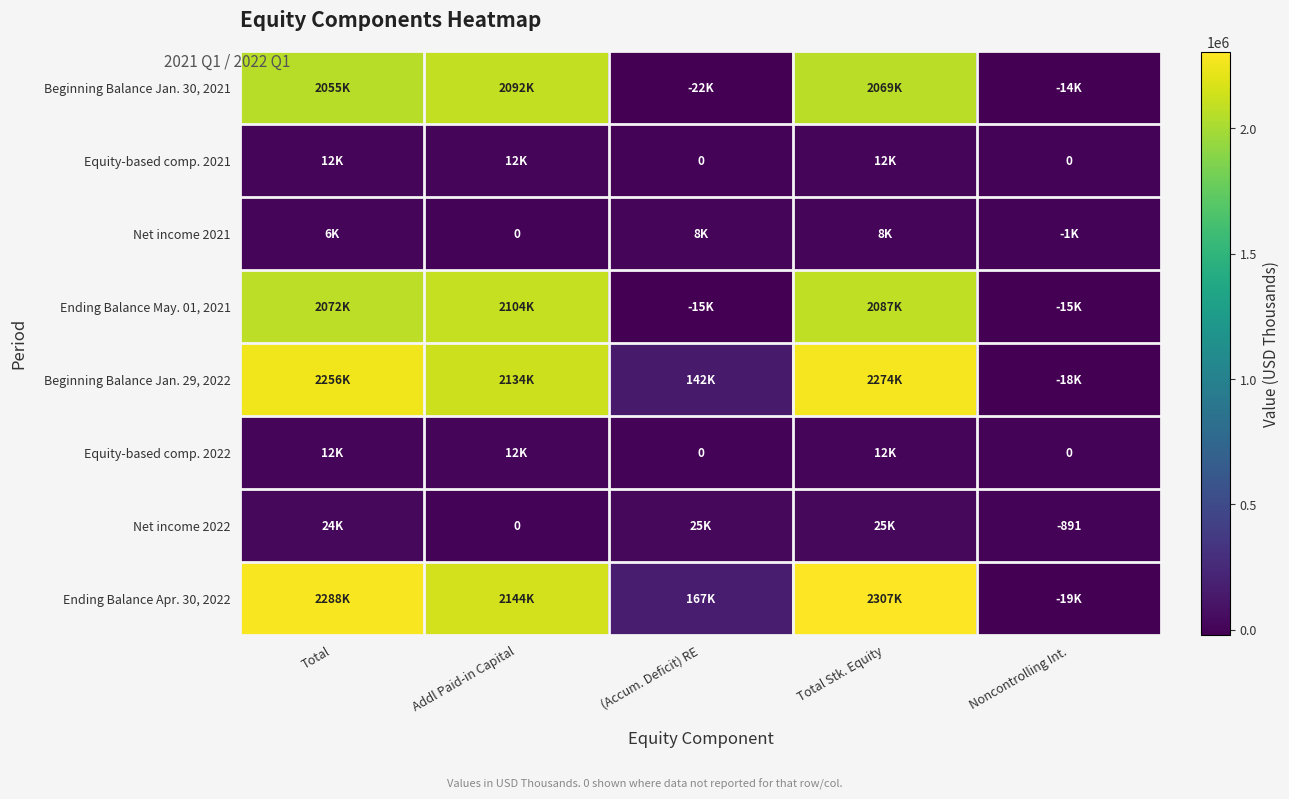

Is it true that Net income 2022 equals -1254 at Noncontrolling Int.?

False